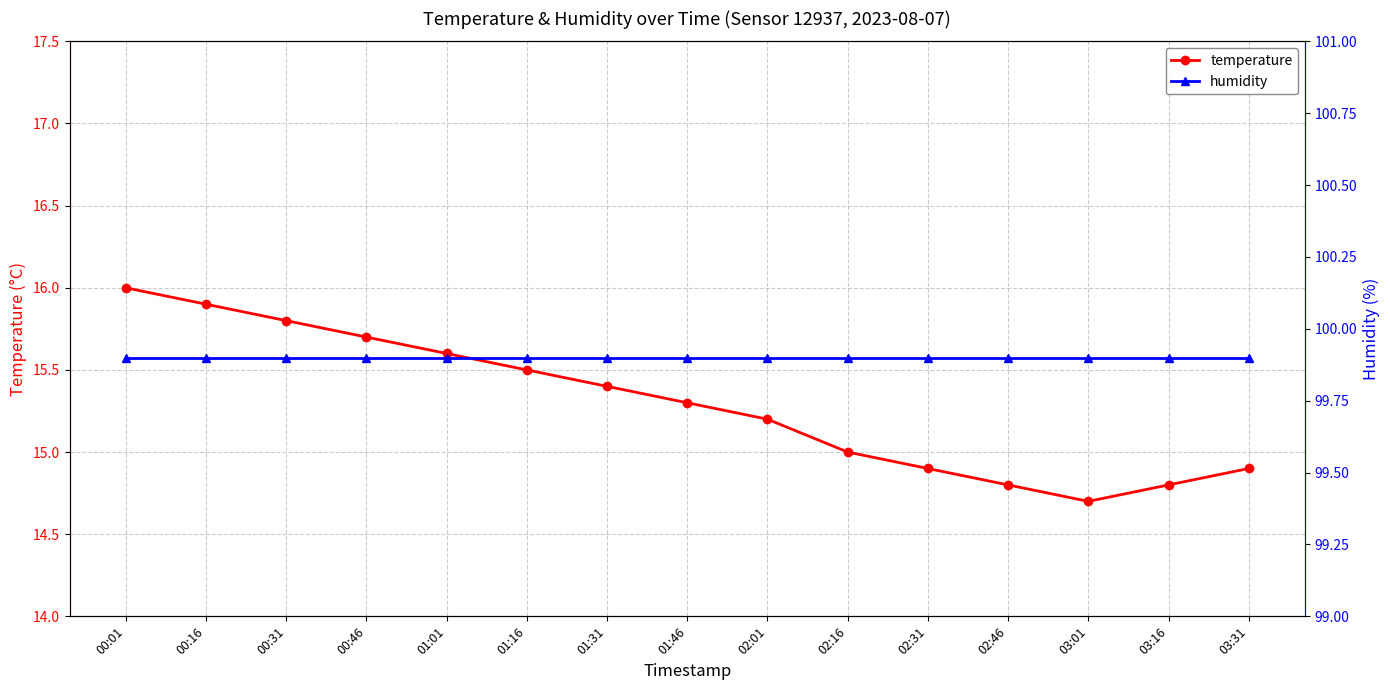

How many data points does each series have?

15